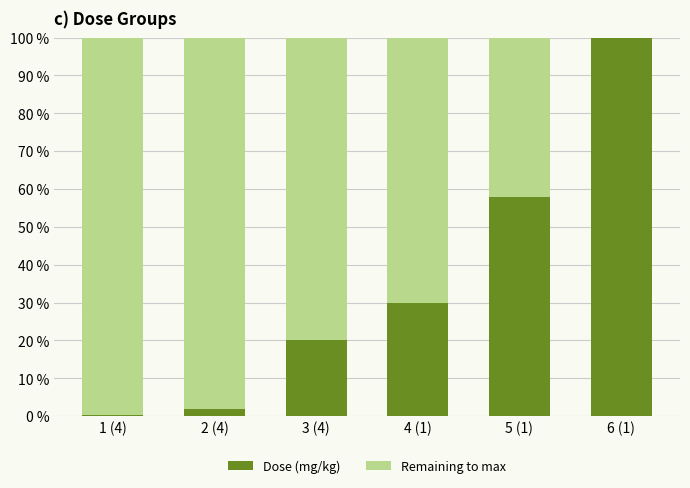

What is the sum of the Dose (mg/kg) values at 3 (4) and 1 (4)?

20.2